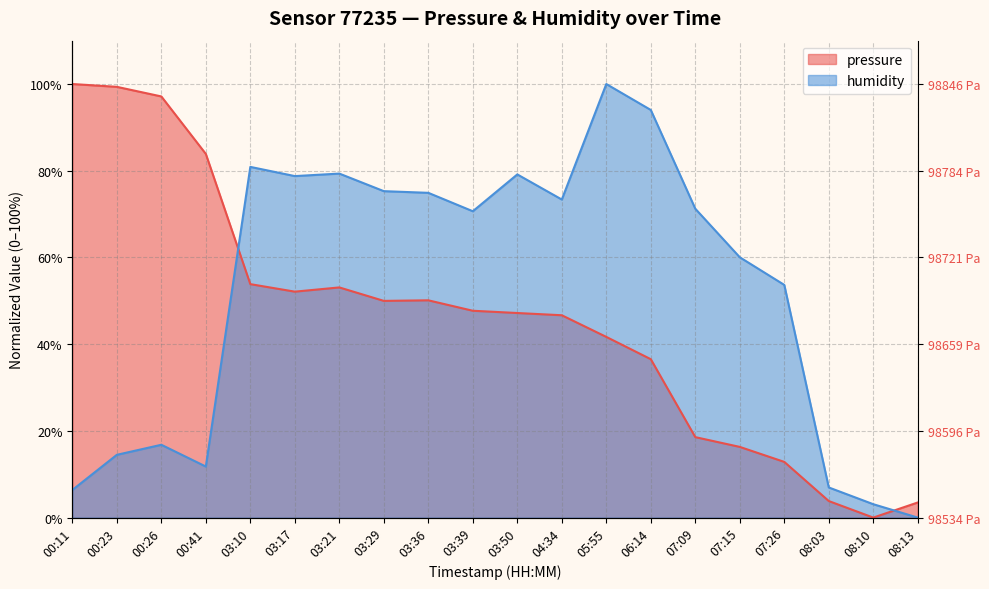

How many values in pressure are above zero?

19